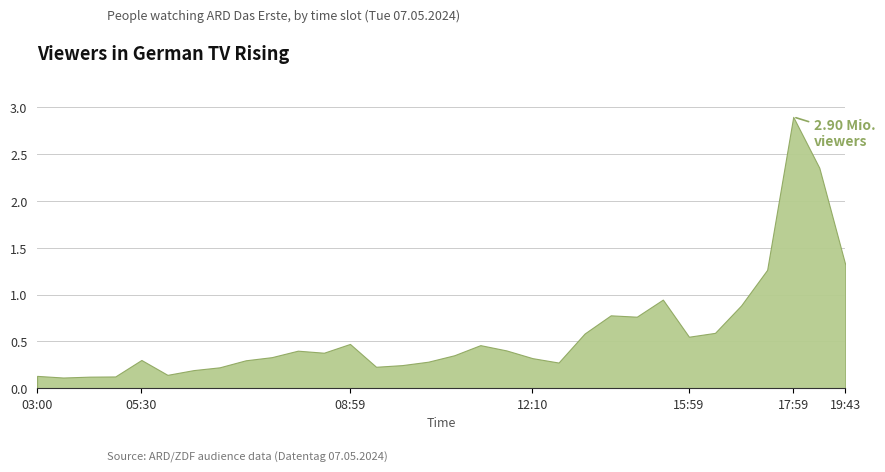

The chart shows a value of 0.1 at 06:59. True or false?

False